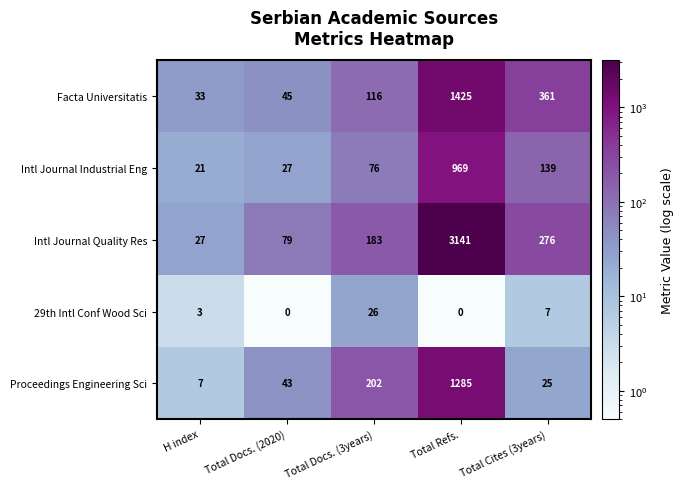

Which category has the highest value across all series?

Total Refs.